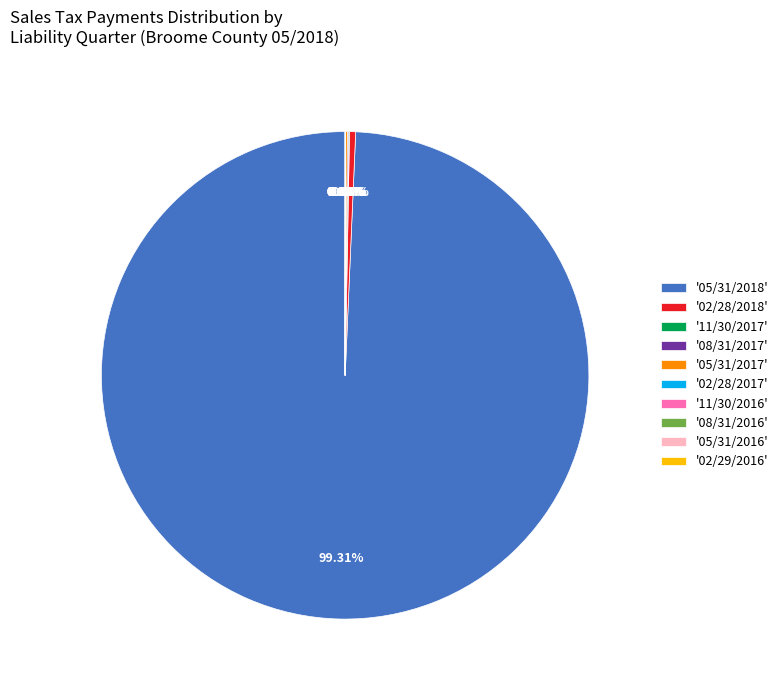

Which slice represents more than half of the pie?

'05/31/2018'